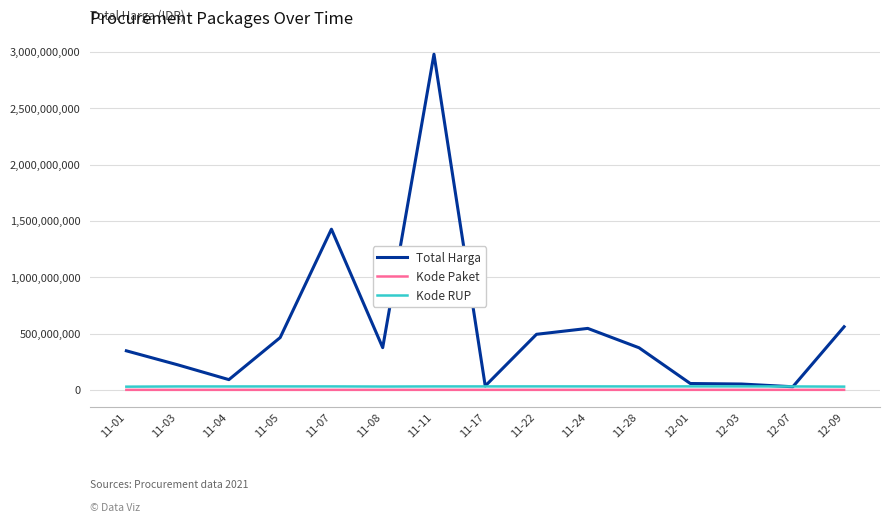

Where is Total Harga nearest to the value 1503187620?

11-07